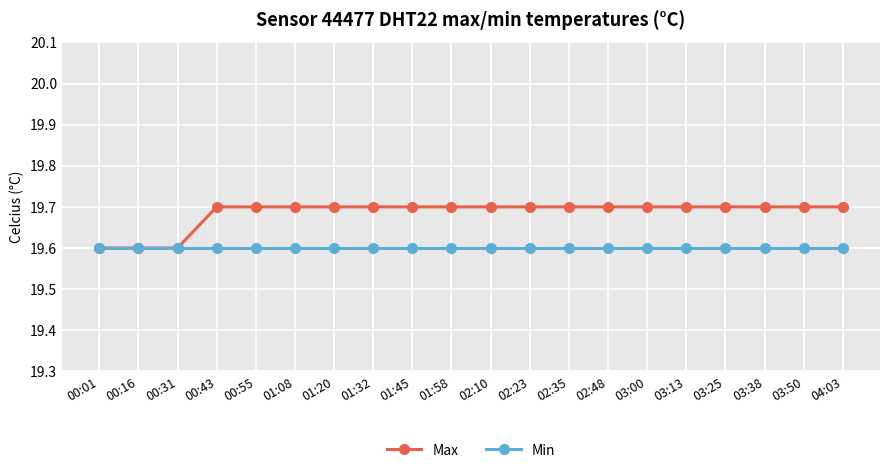

What is the total value across all series at 01:45?

39.3